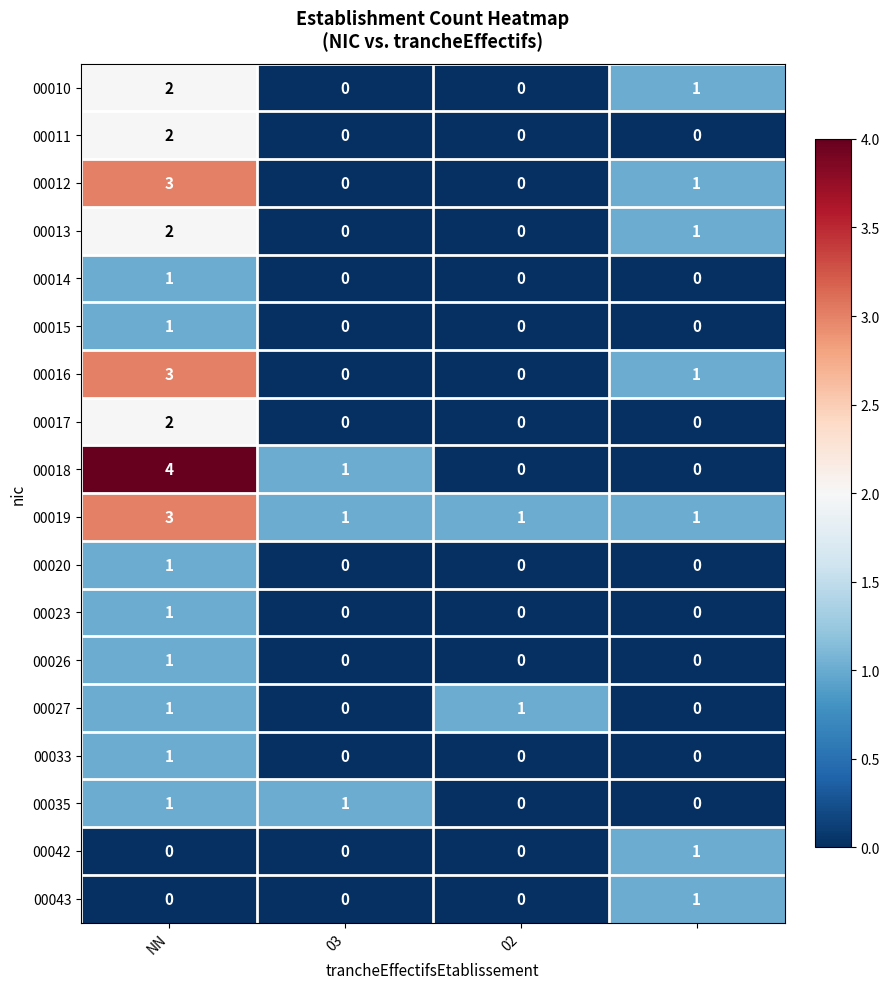

What is the sum of all 00012 values?

4